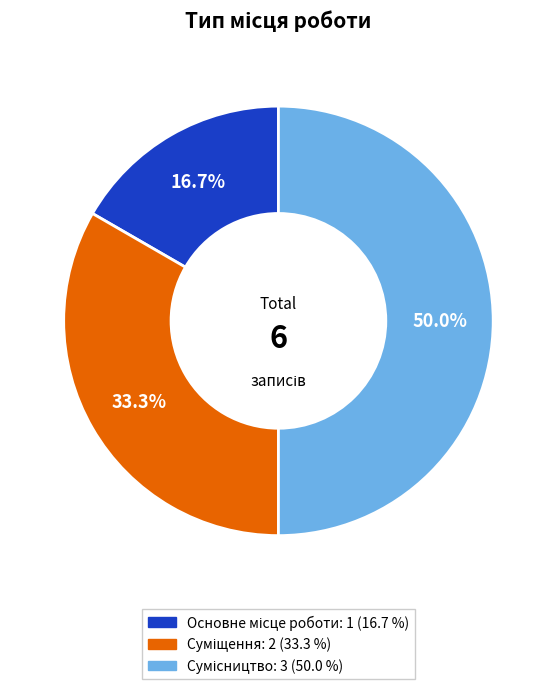

What is the change in value from Основне місце роботи to Сумісництво?

+2